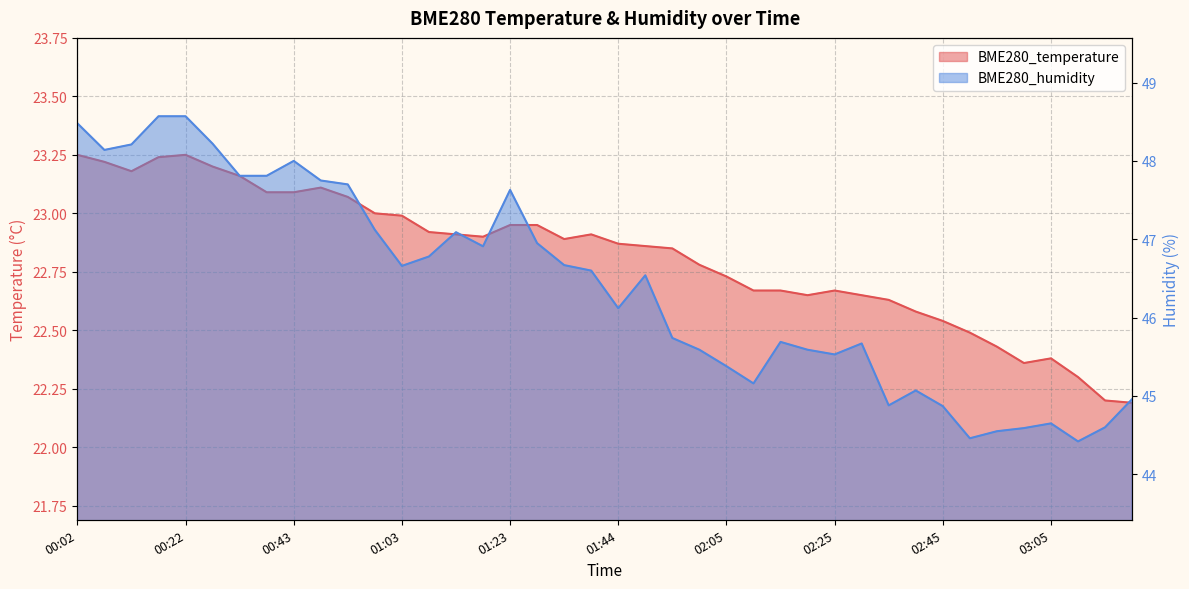

Which series changed the most between 01:34 and 01:39?

BME280_humidity